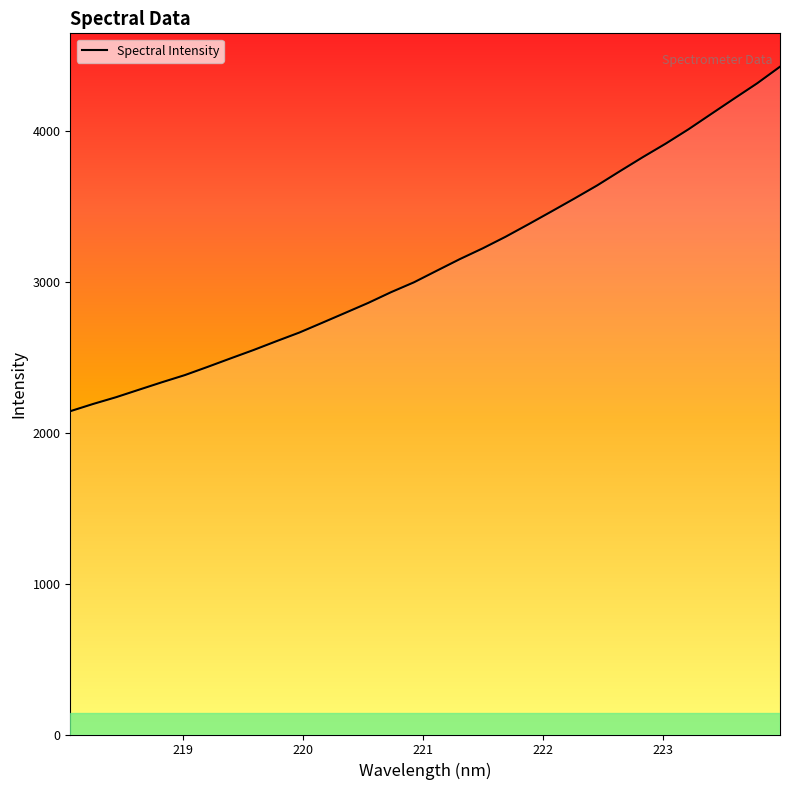

What is the difference between the maximum and minimum values?

2282.9